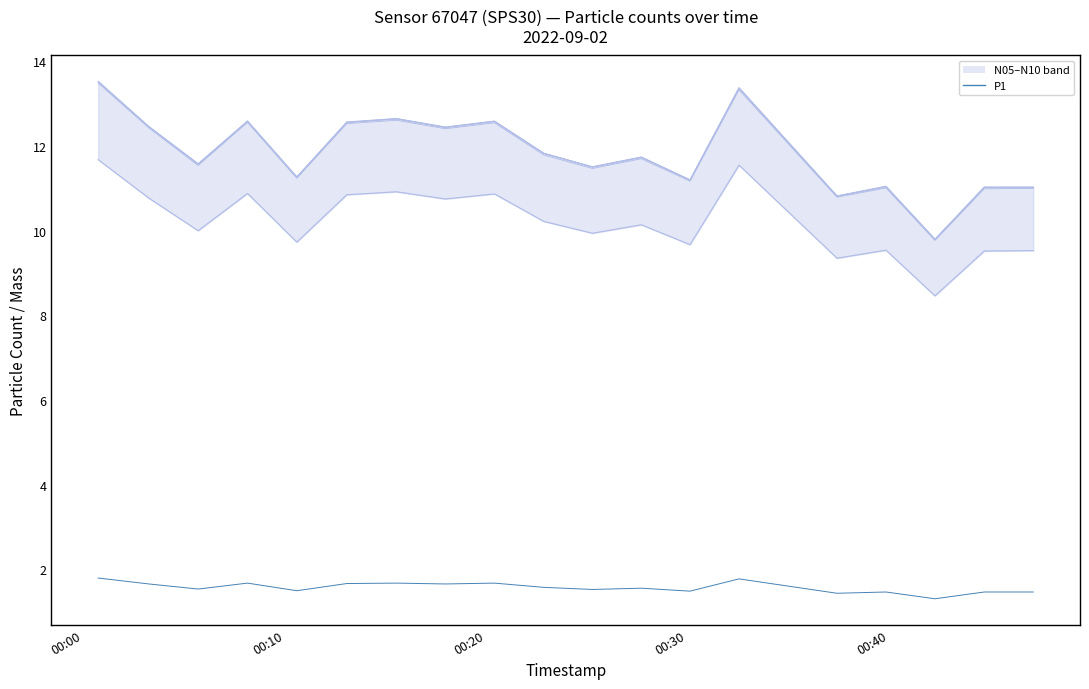

How many categories are shown in the chart?

20